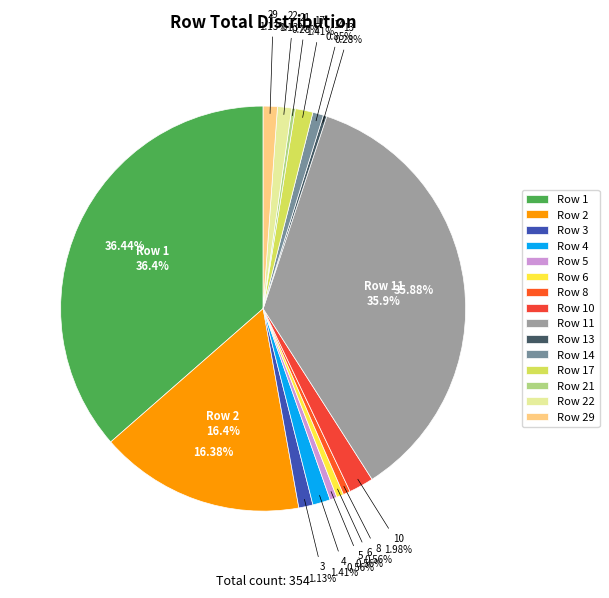

Which category has the smallest portion of the pie?

13